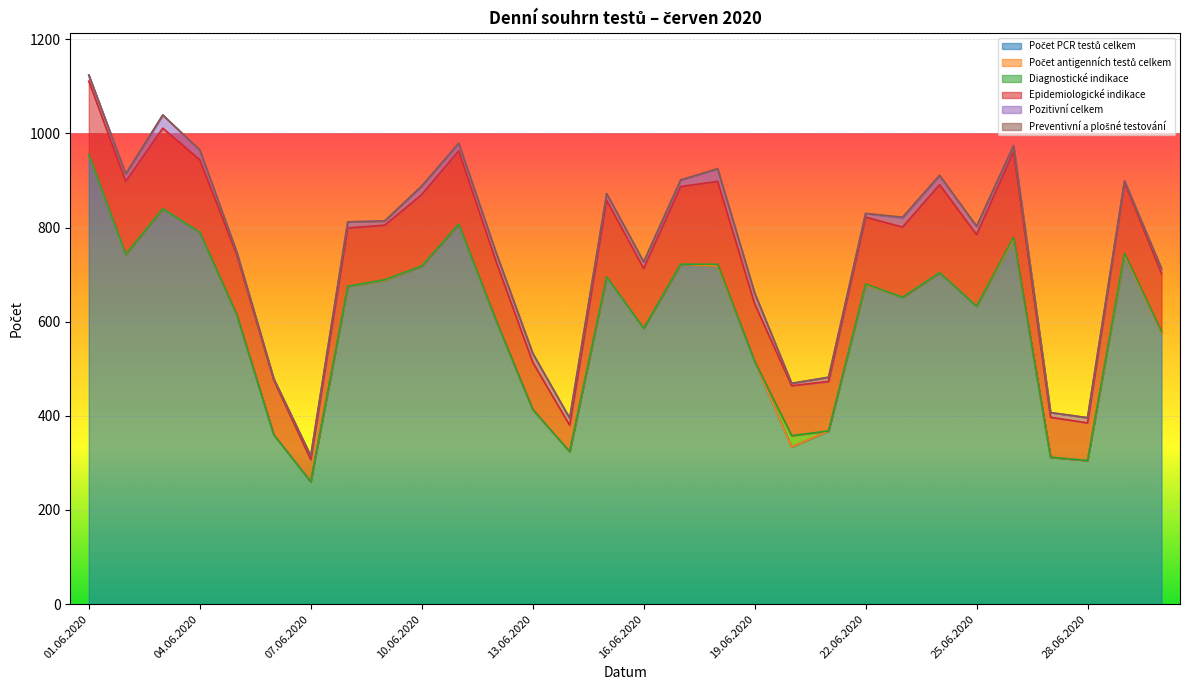

Which series has the largest total across all categories?

Počet PCR testů celkem